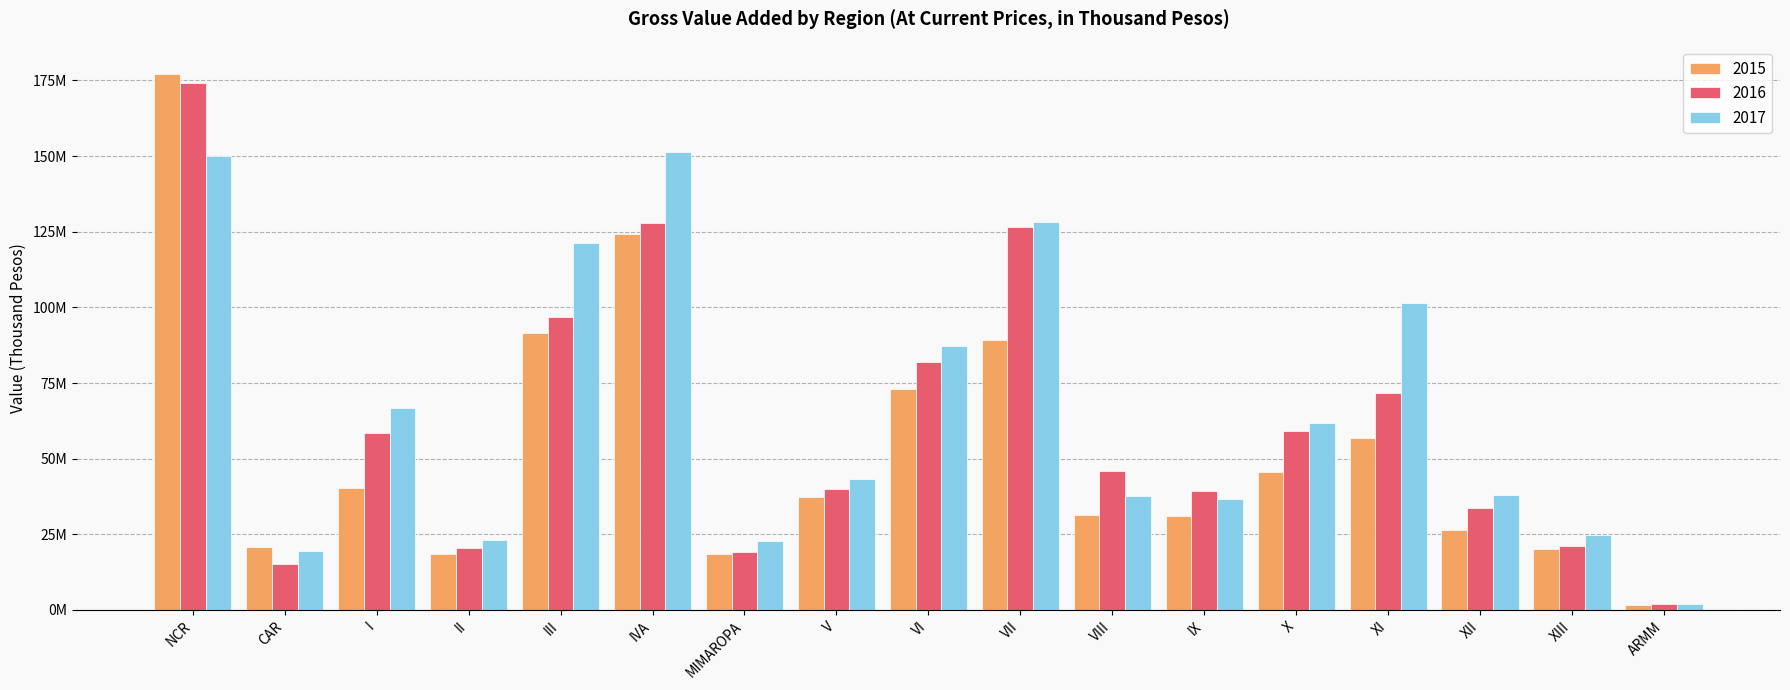

Rank the series at VIII from lowest to highest value.

2015, 2017, 2016